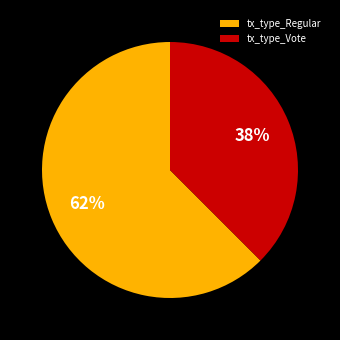

What percentage is the tx_type_Vote slice, to the nearest percent?

38%